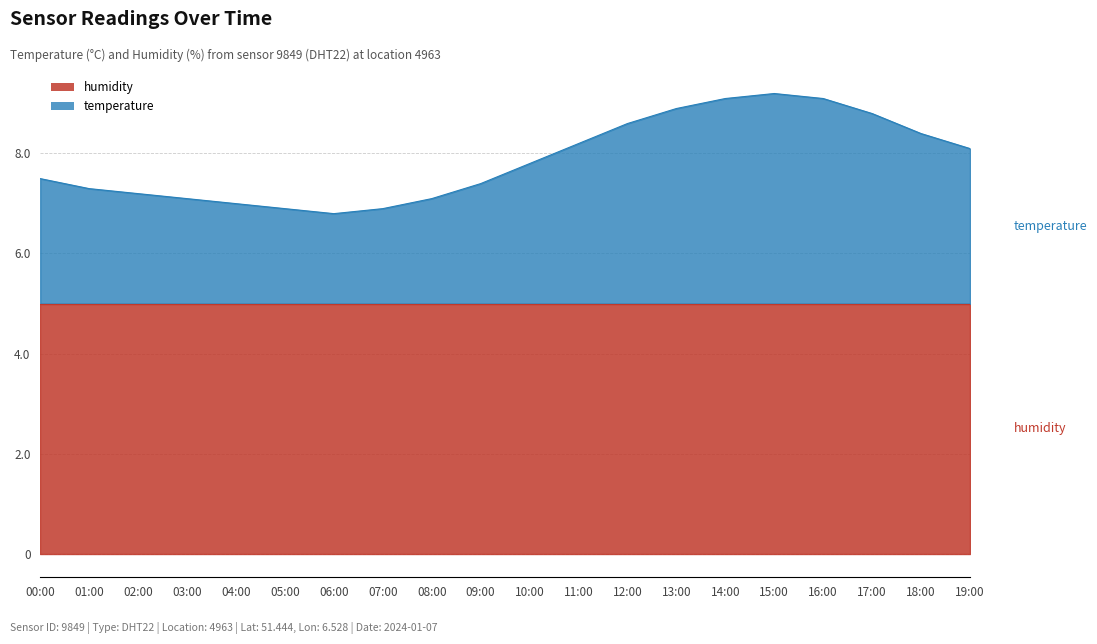

How many lines are shown in the chart?

2